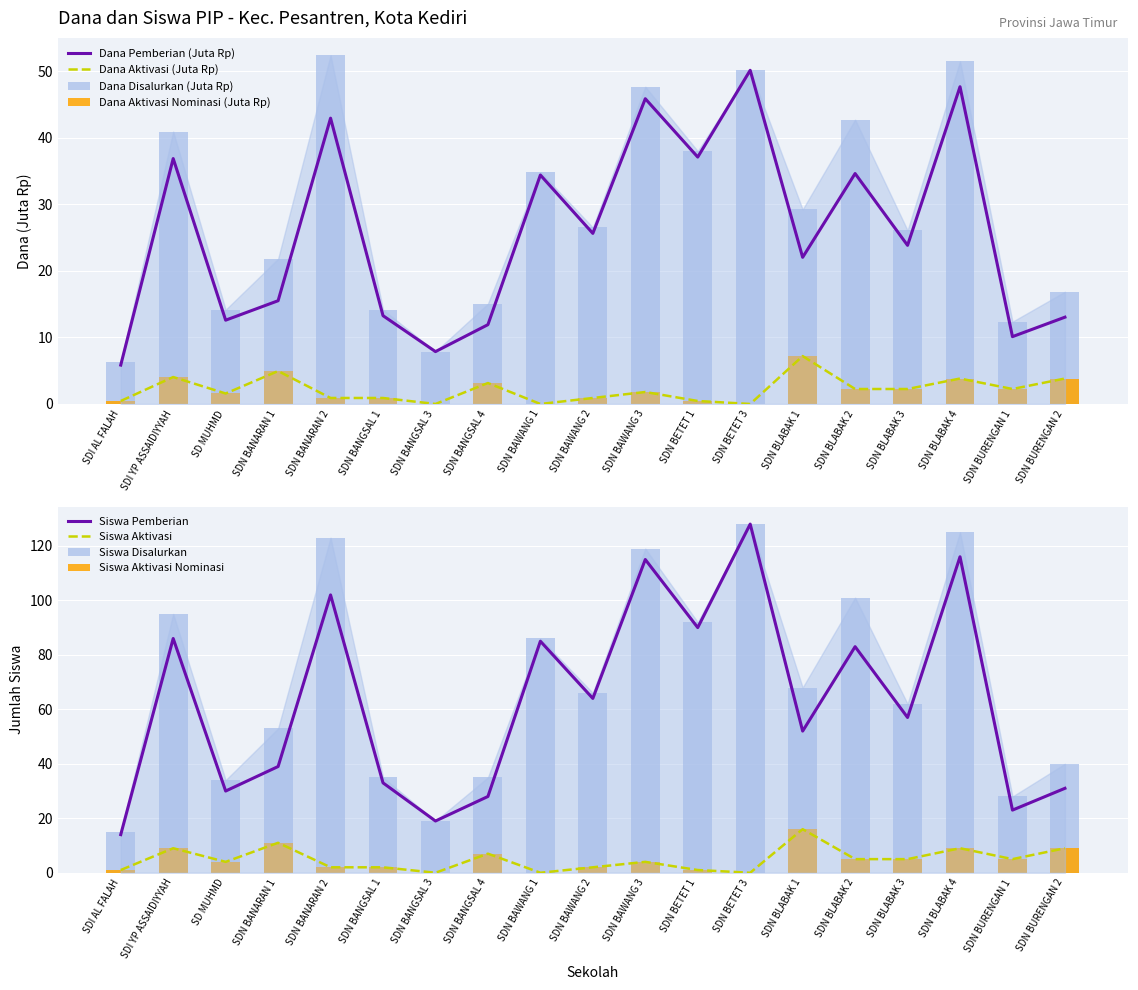

Which series has the widest spread of values?

Siswa Pemberian